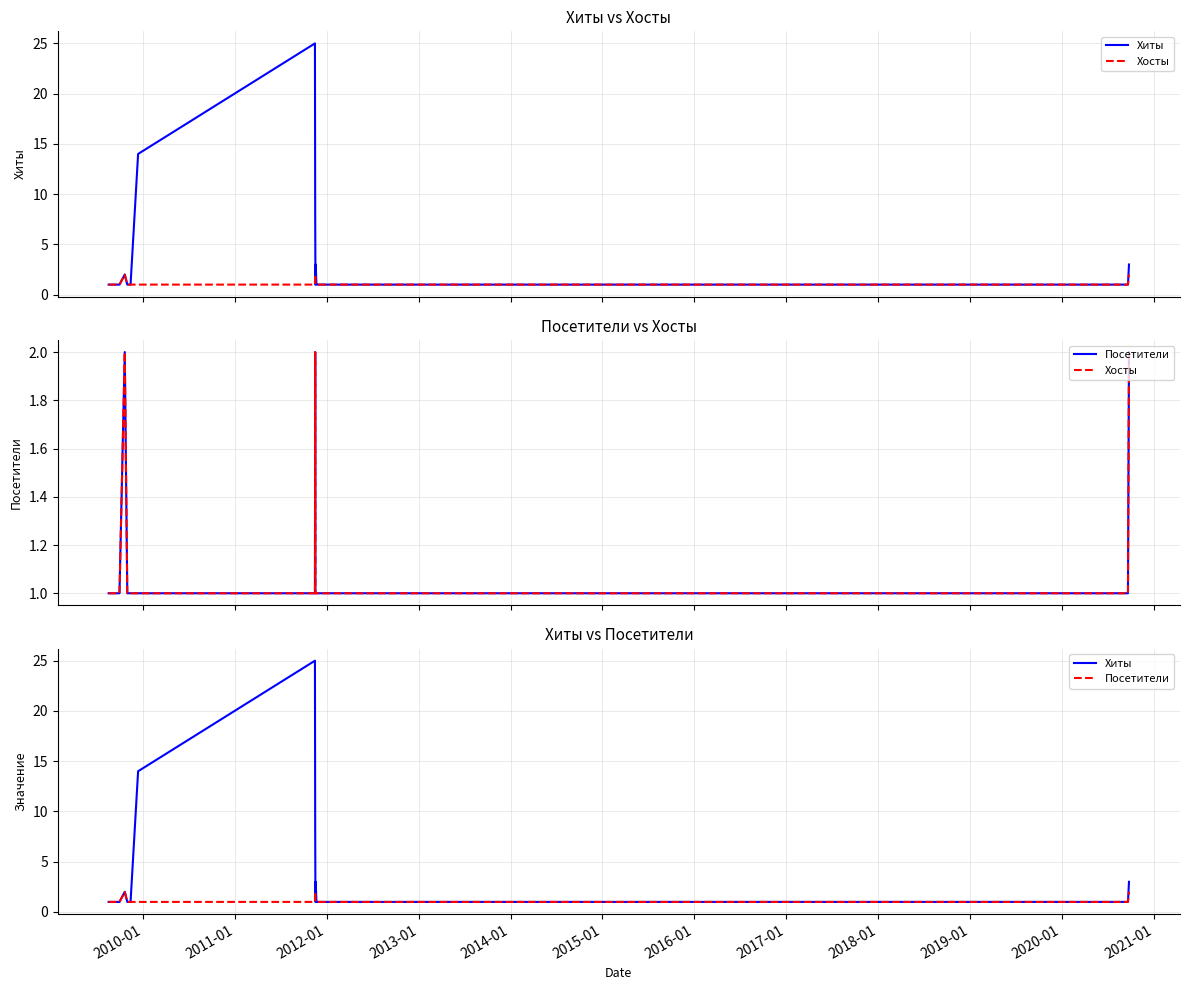

Which series has the largest total across all categories?

Хиты